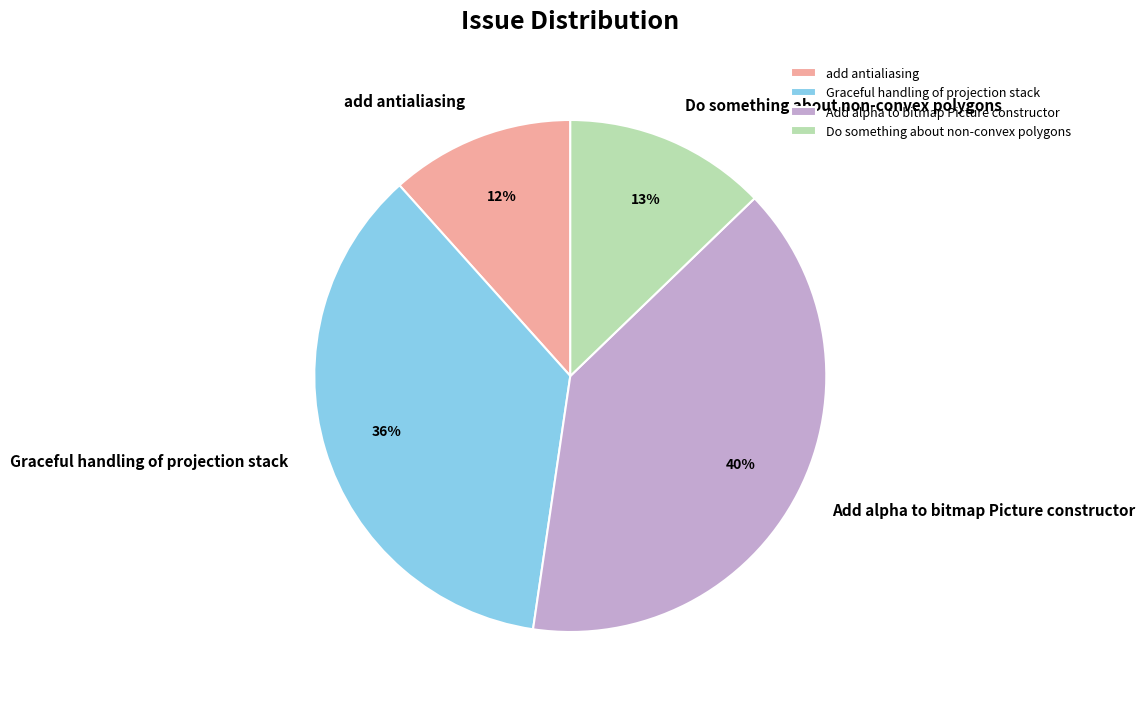

Is the sum of Do something about non-convex polygons and Graceful handling of projection stack greater than half?

No